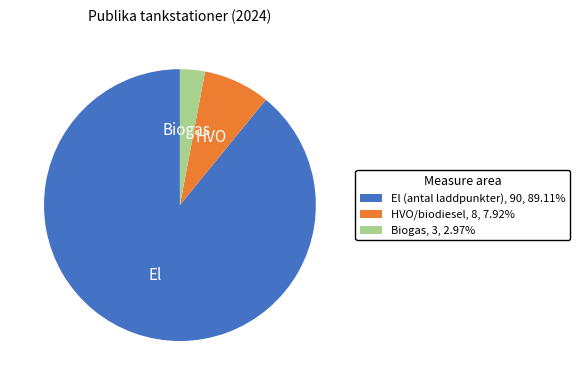

Is there any slice that represents more than half of the pie?

Yes